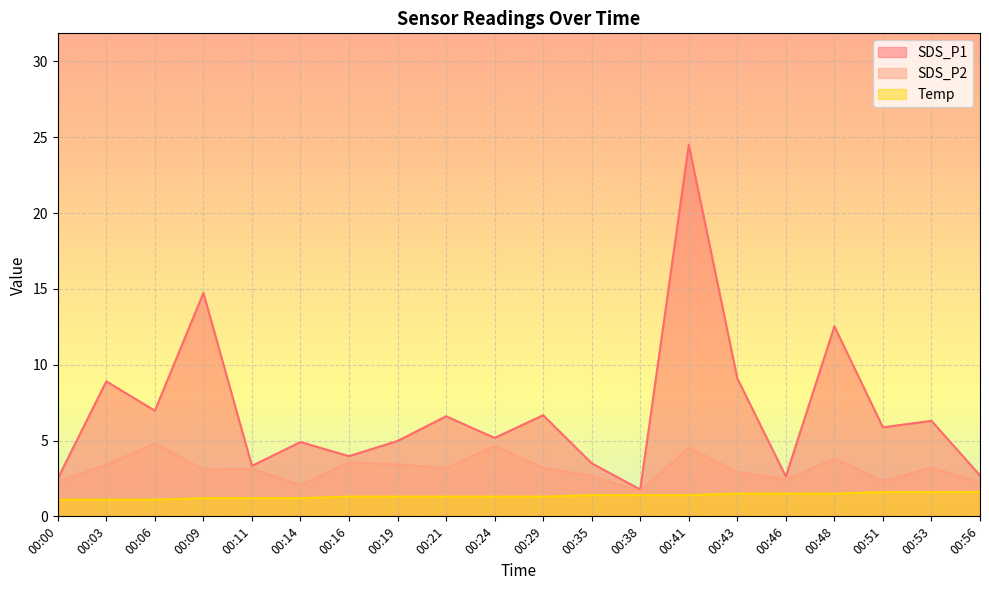

Which series has the largest total across all categories?

SDS_P1